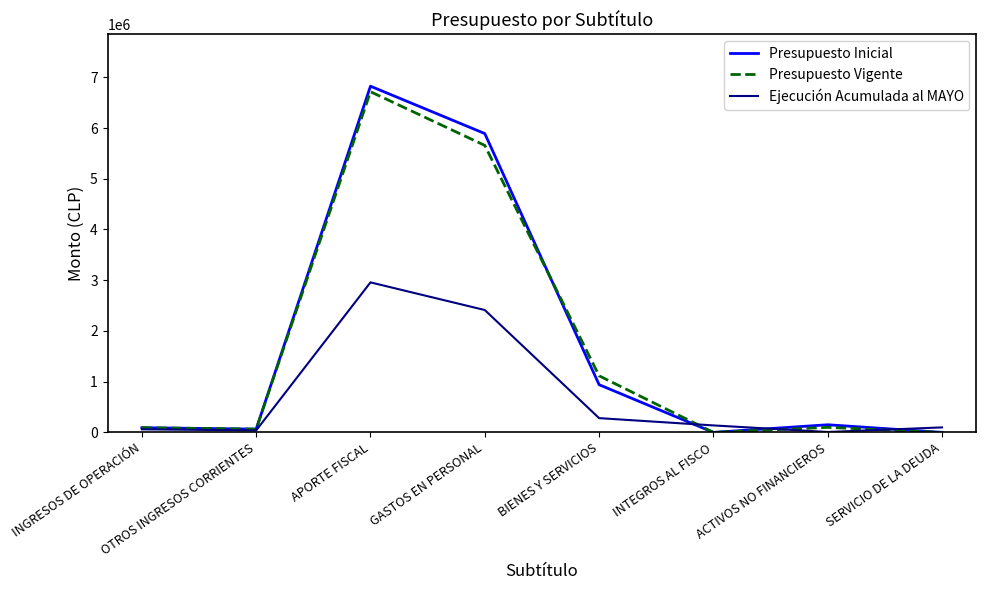

At which label does Presupuesto Vigente reach its peak?

APORTE FISCAL